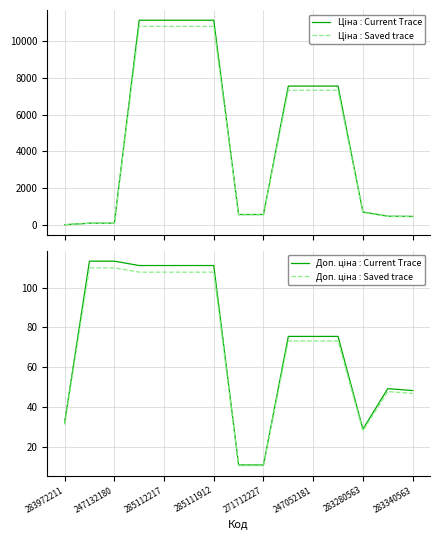

Does the chart have visible grid lines?

Yes